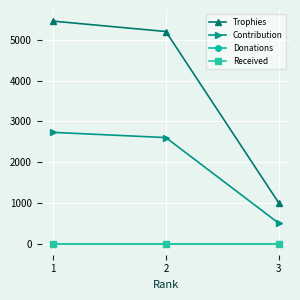

How many categories are shown in the chart?

3